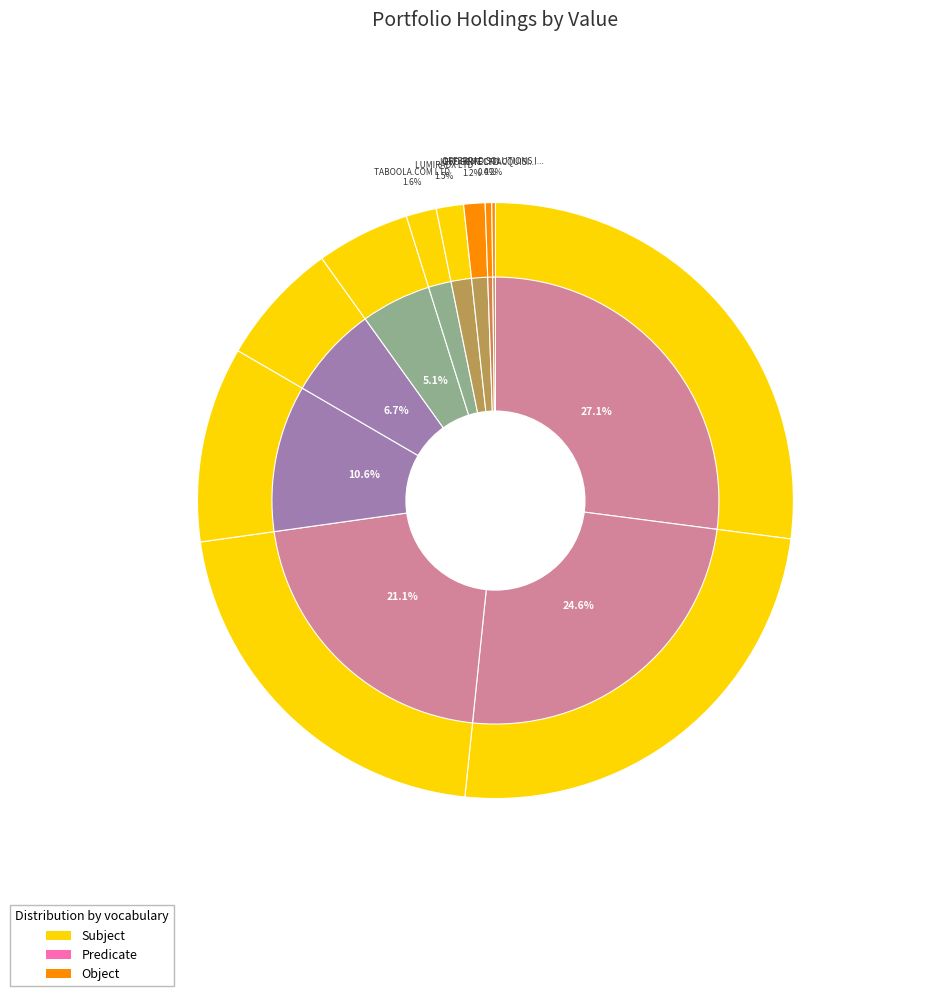

To the nearest percent, what is the difference between the EVOGENE LTD and AKOUSTIS TECHNOLOGIES INC slice percentages?

26%